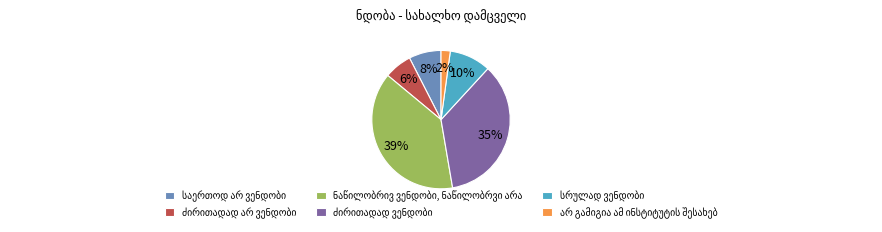

Is there a majority slice in this chart?

No